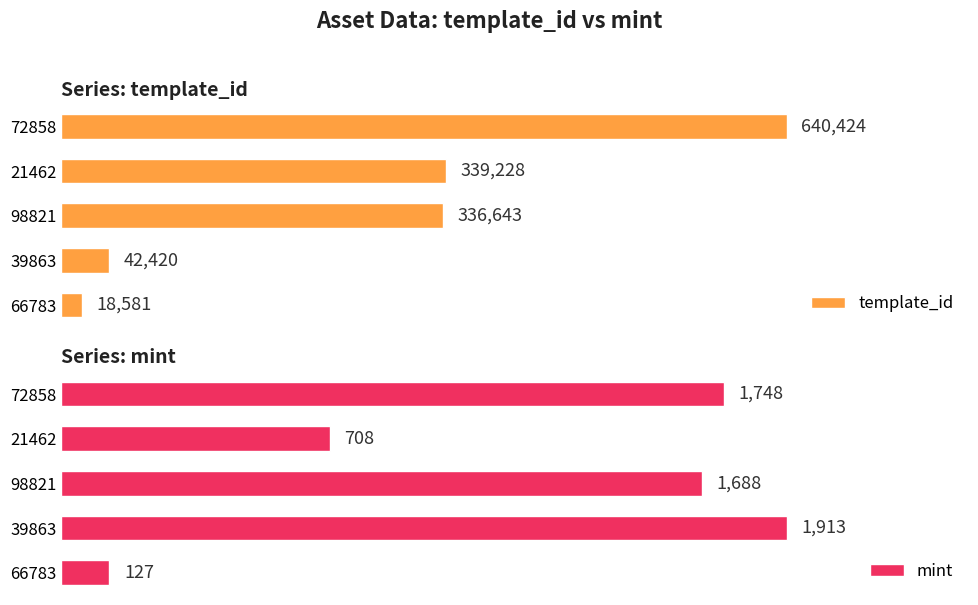

What is the value of the template_id bar at the 3rd from the left?

336643